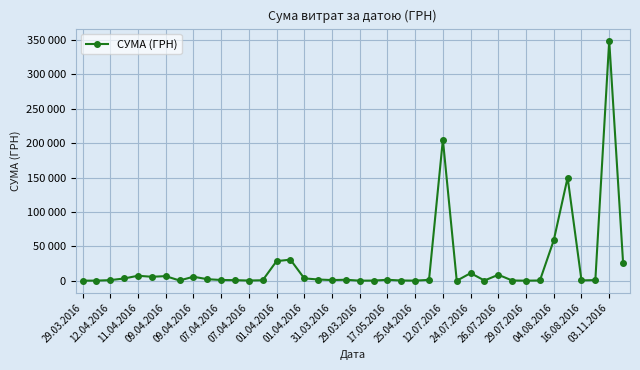

Reading right to left, extract all data points from this chart.

26460.0	348965.9	944.7	499.0	149961.7	58863.1	361.8	97.8	331.6	8661.0	323.2	11055.8	11.2	205084.5	1250.0	179.6	340.5	1374.9	240.0	97.8	1422.9	963.6	1792.1	3446.3	30651.9	28492.0	714.6	290.4	869.0	1070.9	2271.1	5803.2	361.8	6700.0	5755.0	7247.6	3267.0	877.8	173.9	97.8